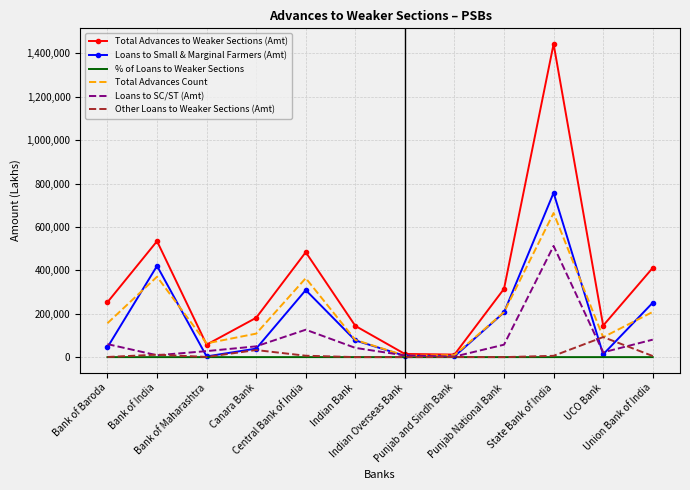

List the series in order of their peak value, lowest first.

% of Loans to Weaker Sections, Other Loans to Weaker Sections (Amt), Loans to SC/ST (Amt), Total Advances Count, Loans to Small & Marginal Farmers (Amt), Total Advances to Weaker Sections (Amt)